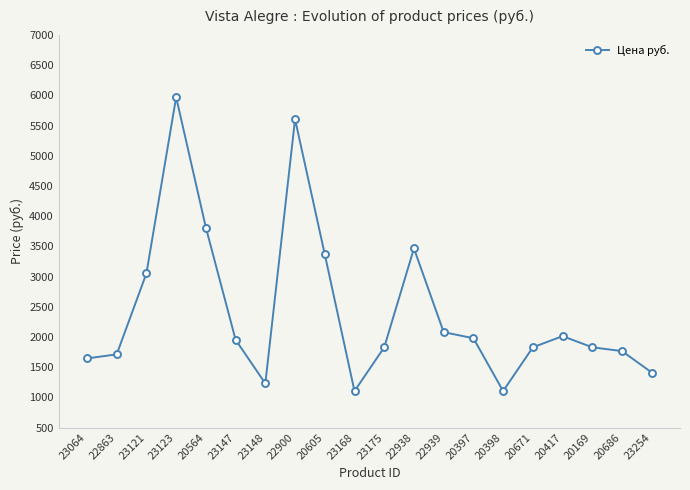

What is the difference between the values at 23123 and 23168?

4867